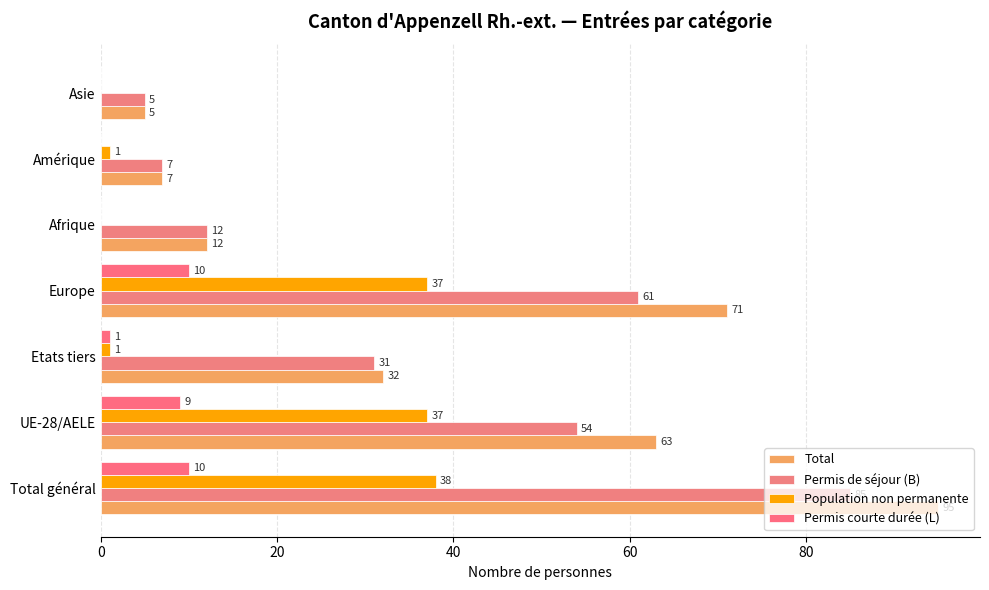

How many categories are shown in the chart?

7